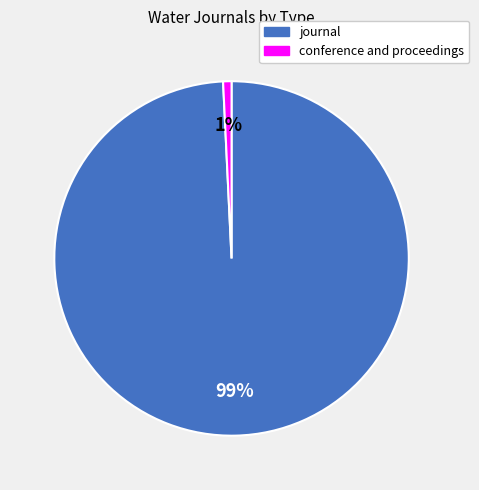

Do journal and conference and proceedings together represent more than half of the pie?

Yes